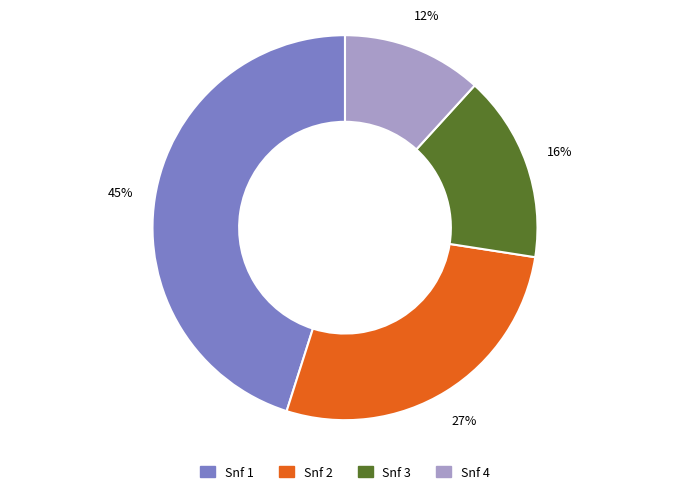

How many slices are in this pie chart?

4